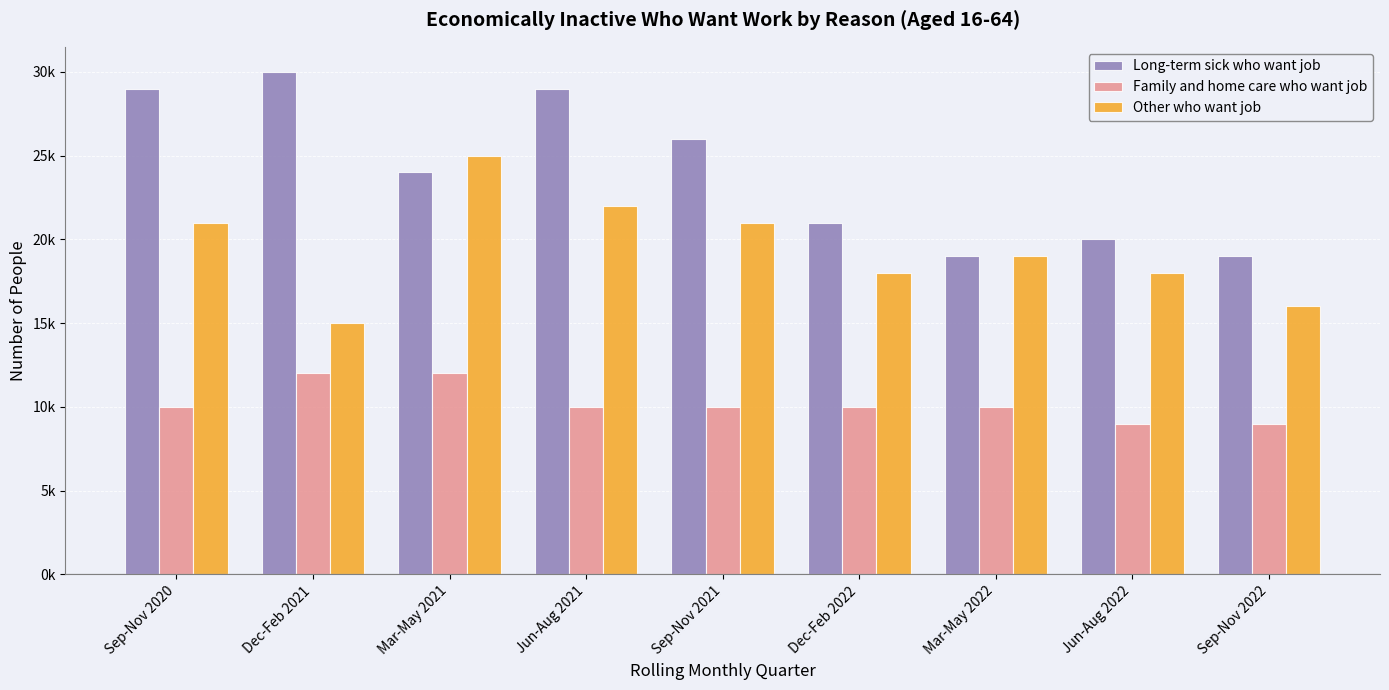

Does the chart contain any negative values?

No